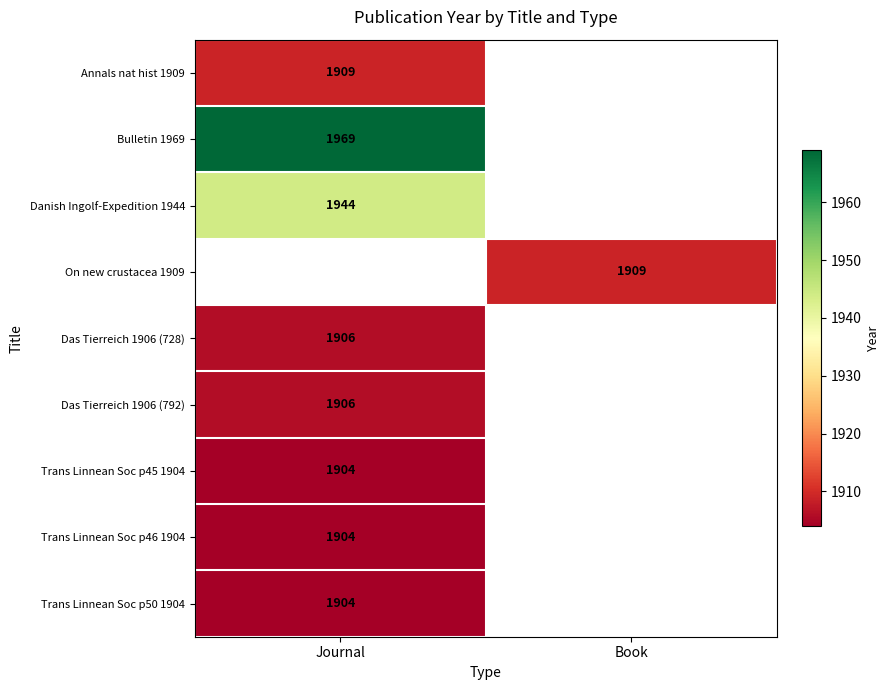

The value of Bulletin 1969 at Journal is 576. True or false?

False